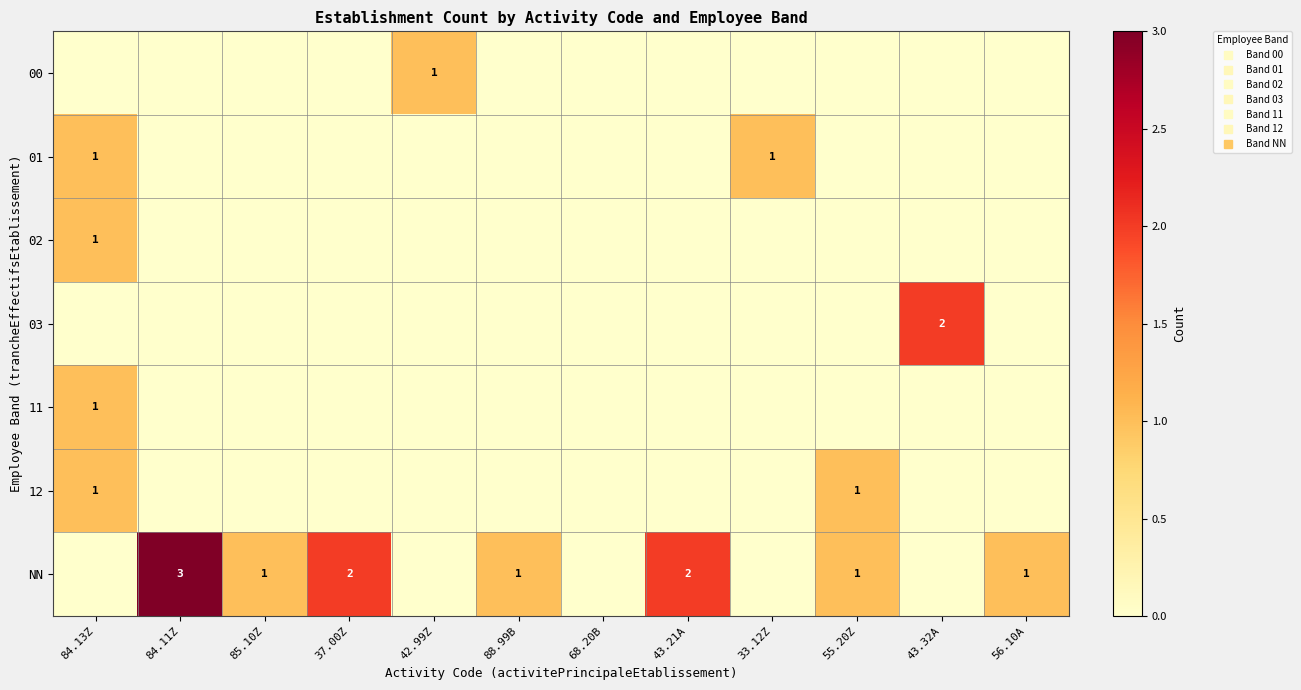

List the series in order of their peak value, highest first.

NN, 03, 00, 01, 02, 11, 12